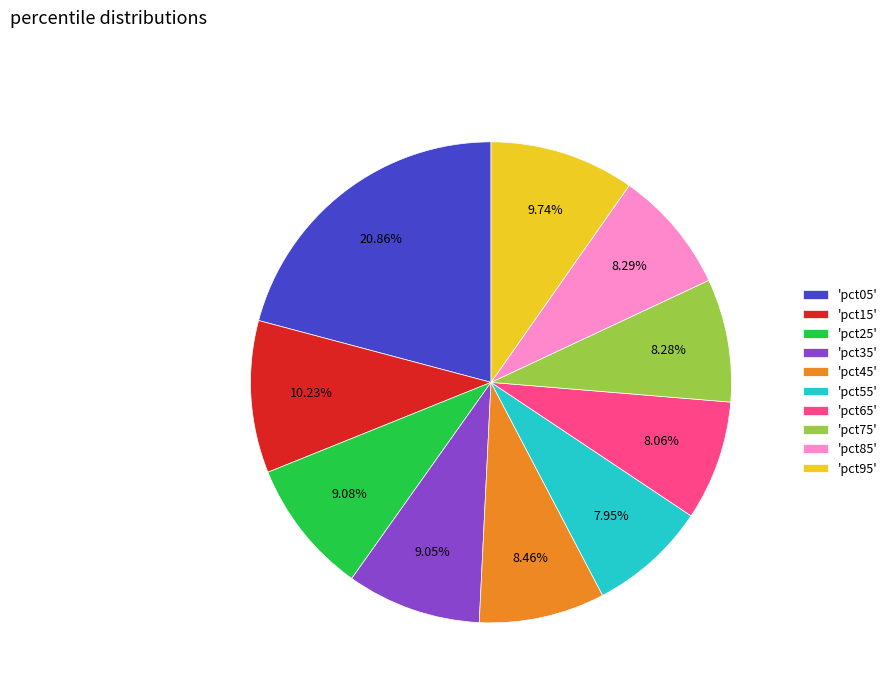

Which has a higher value, 'pct25' or 'pct15'?

'pct15'